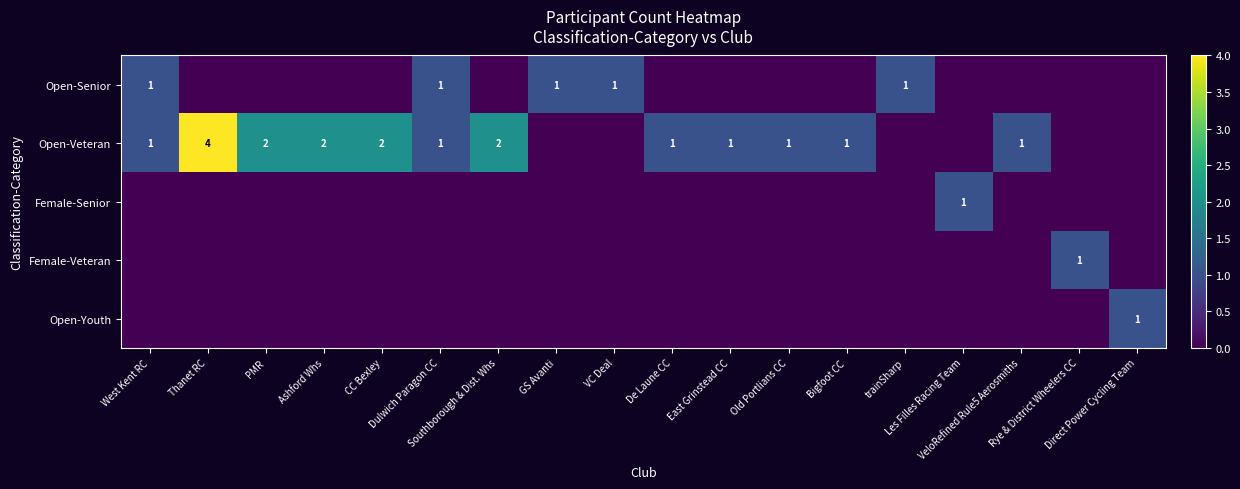

What is the sum of all Open-Youth values?

1